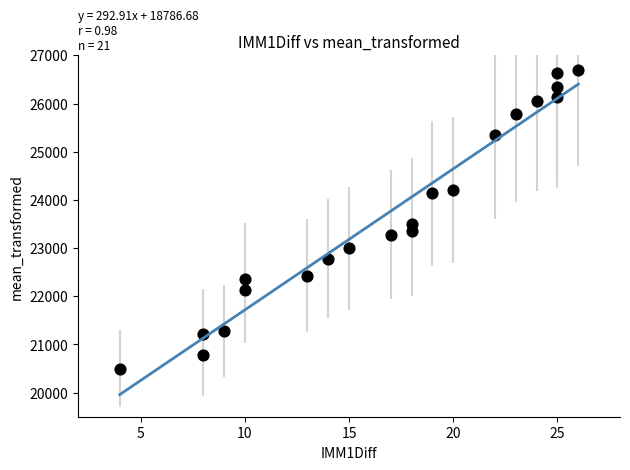

What is the range of Y values (max minus min)?

6200.0